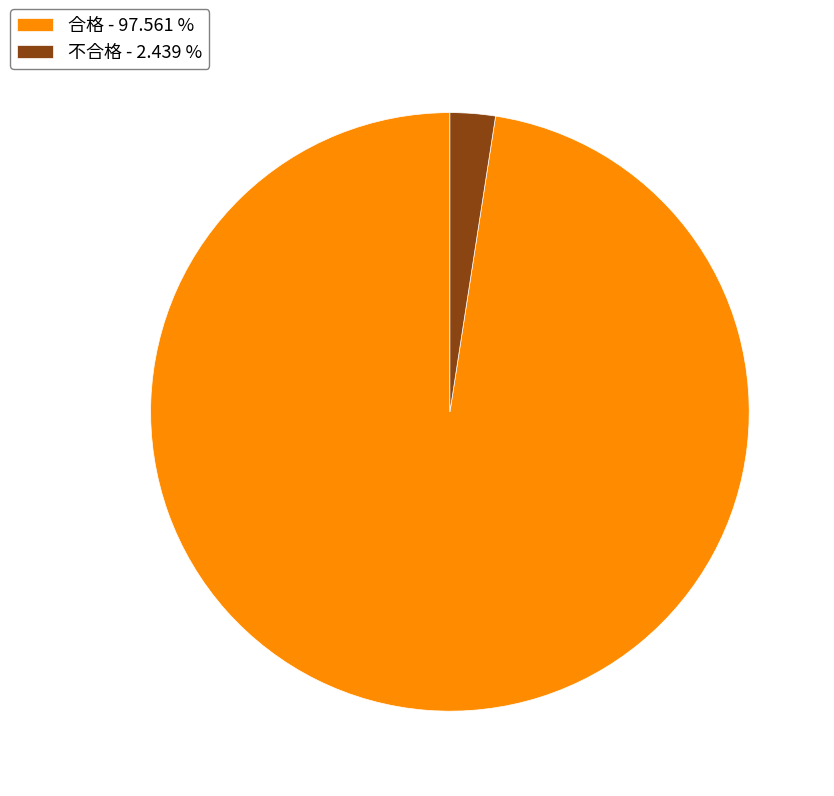

How many slices are in this pie chart?

2